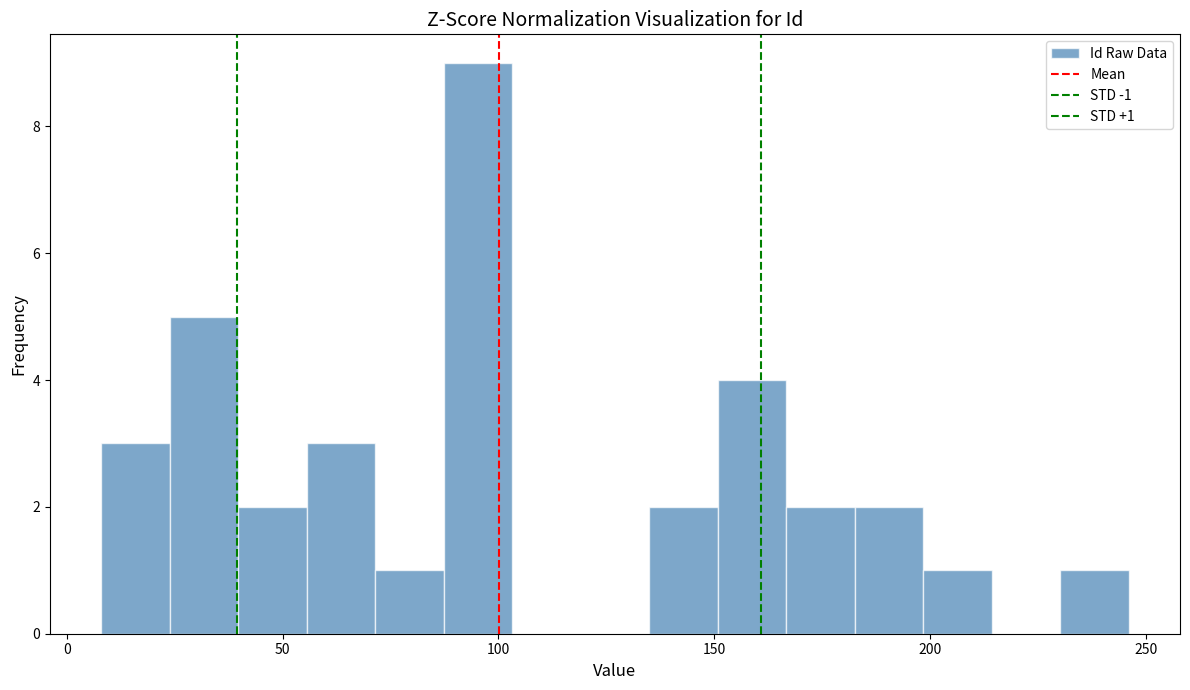

Read against the x-axis, roughly where is the centre of the tallest bar?

95